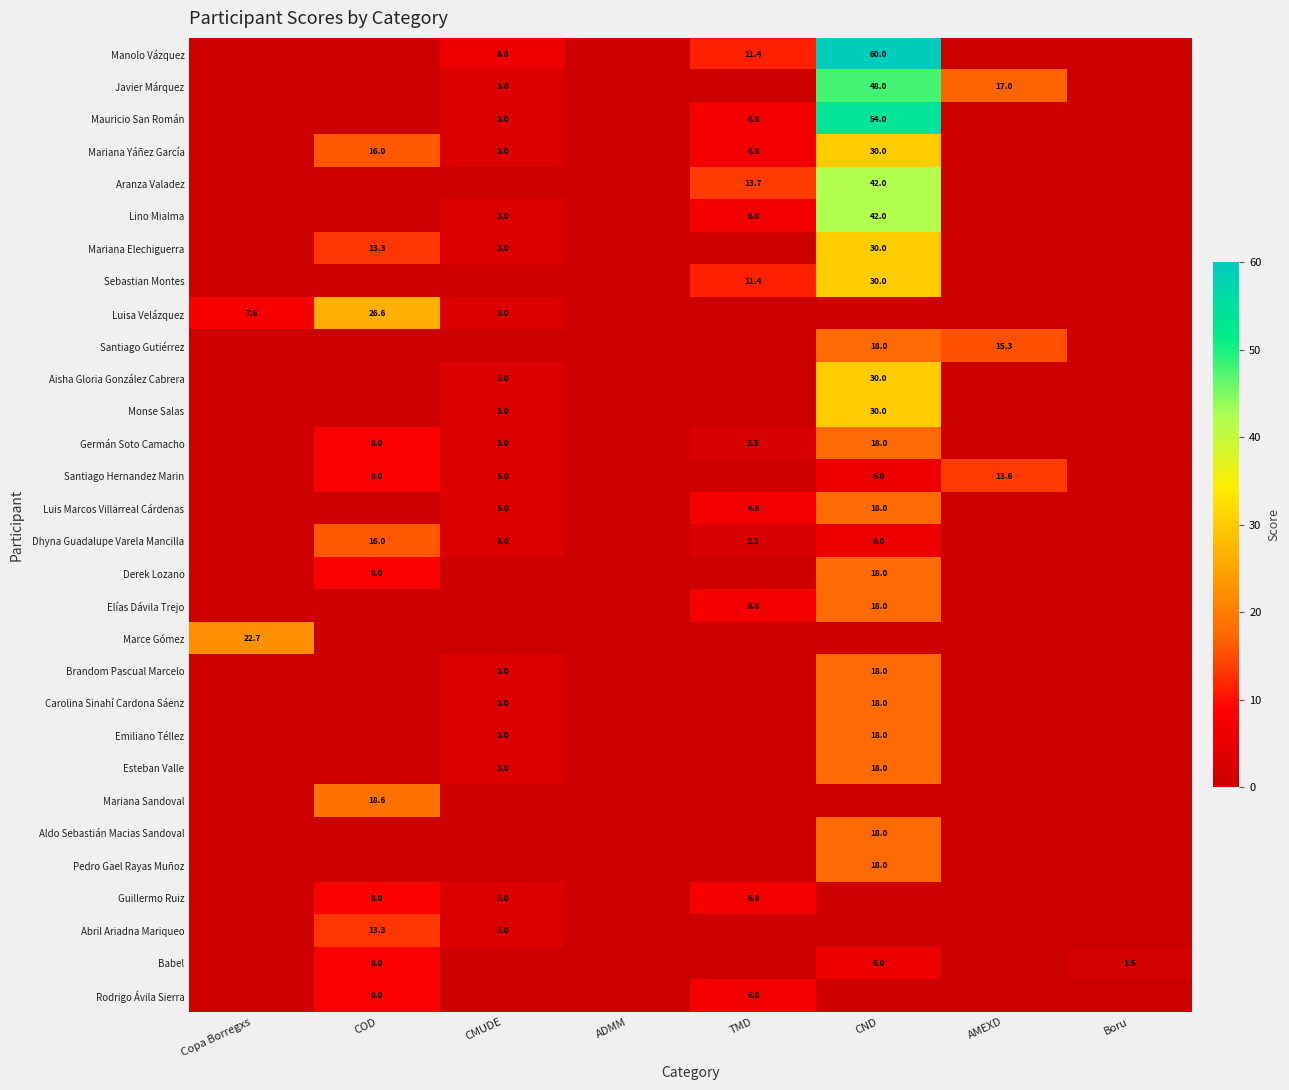

True or false: Dhyna Guadalupe Varela Mancilla has a value of 16.0 at COD.

True